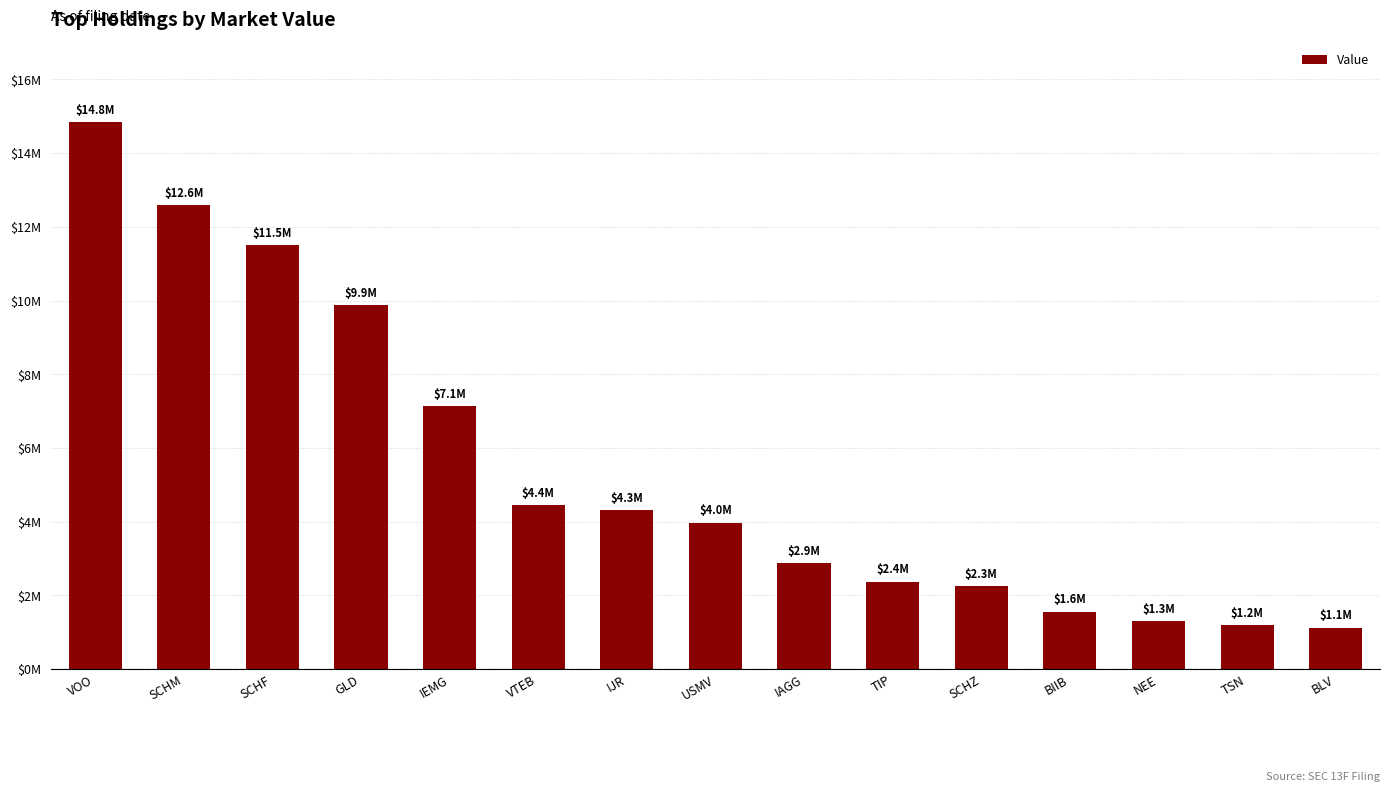

What is the difference between the maximum and second lowest values?

13643000